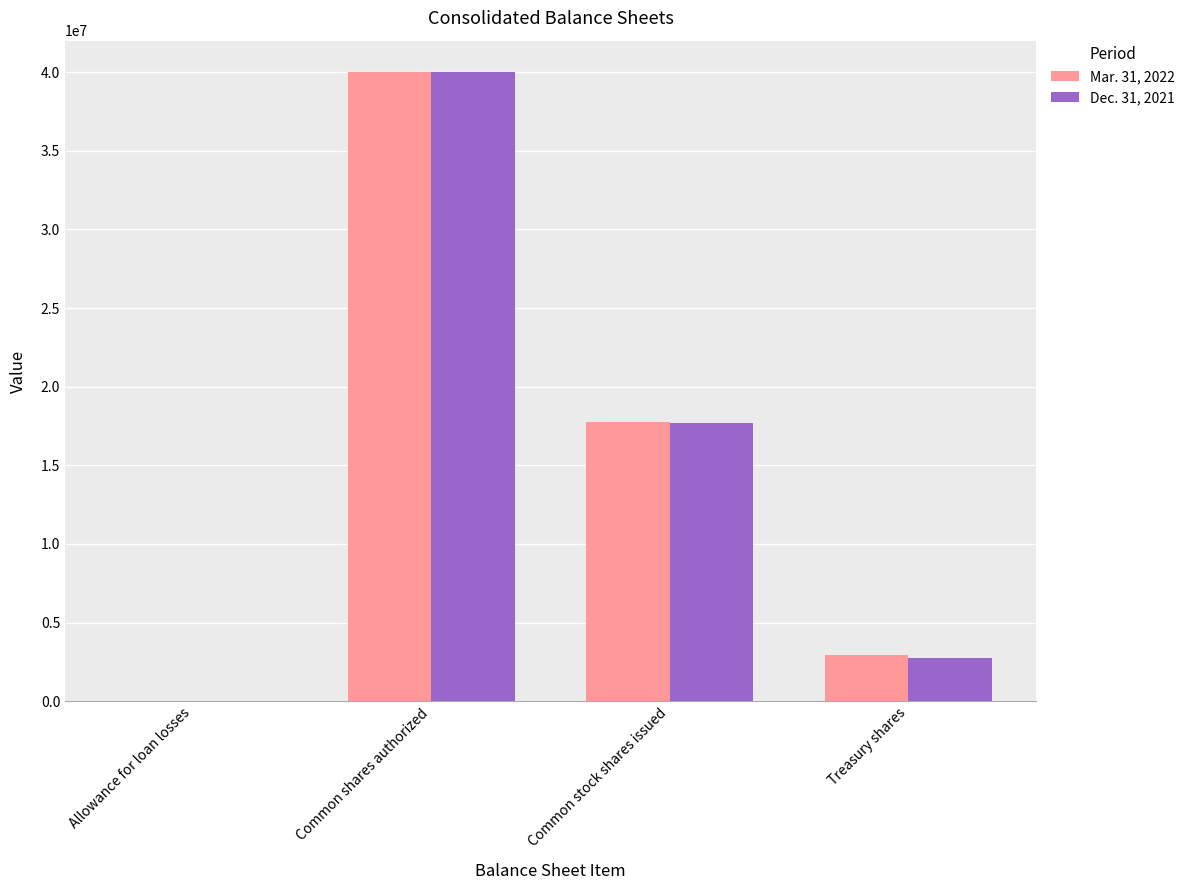

Which series changed the most between Common shares authorized and Common stock shares issued?

Dec. 31, 2021